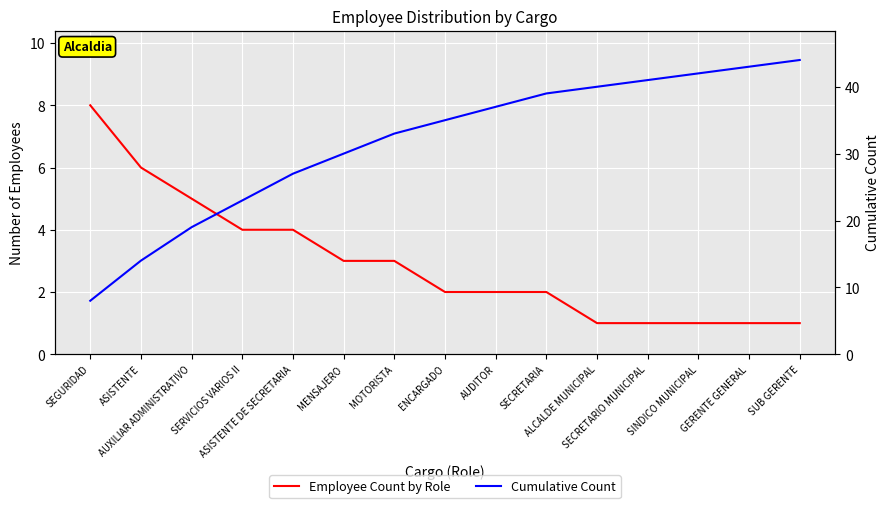

What is the greatest value displayed?

44